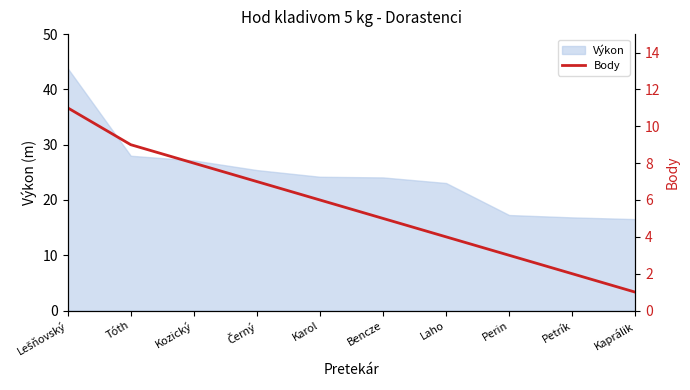

List the labels in order of value, largest first.

Lešňovský, Tóth, Kozický, Černý, Karol, Bencze, Laho, Perin, Petrík, Kaprálik